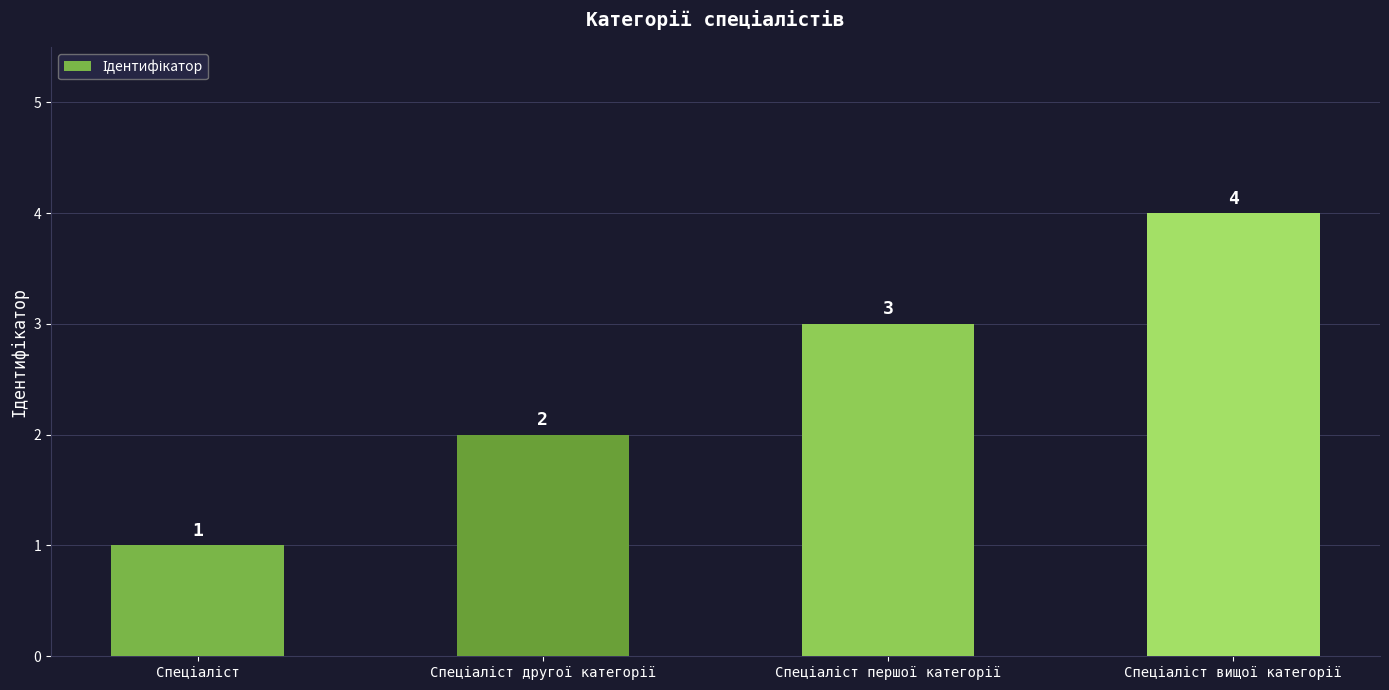

How many values are between 2 and 4?

3